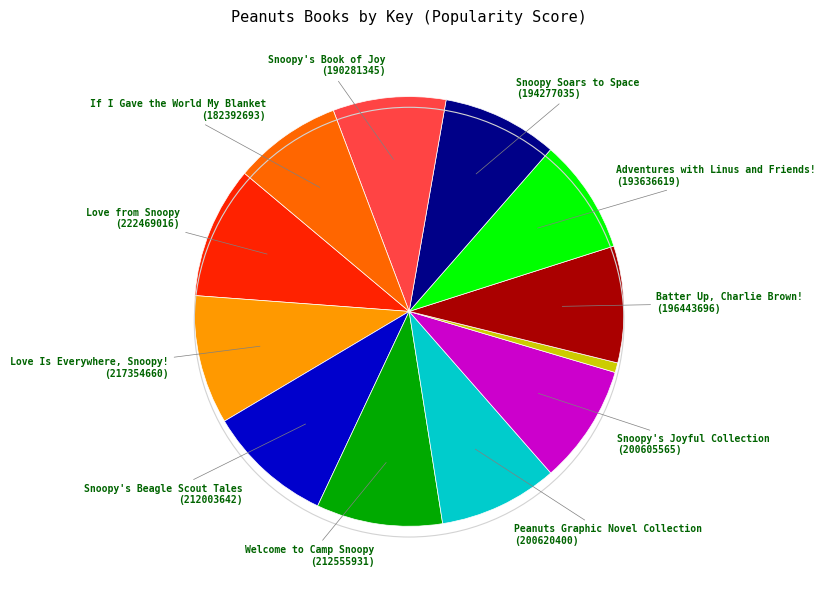

Is there a majority slice in this chart?

No